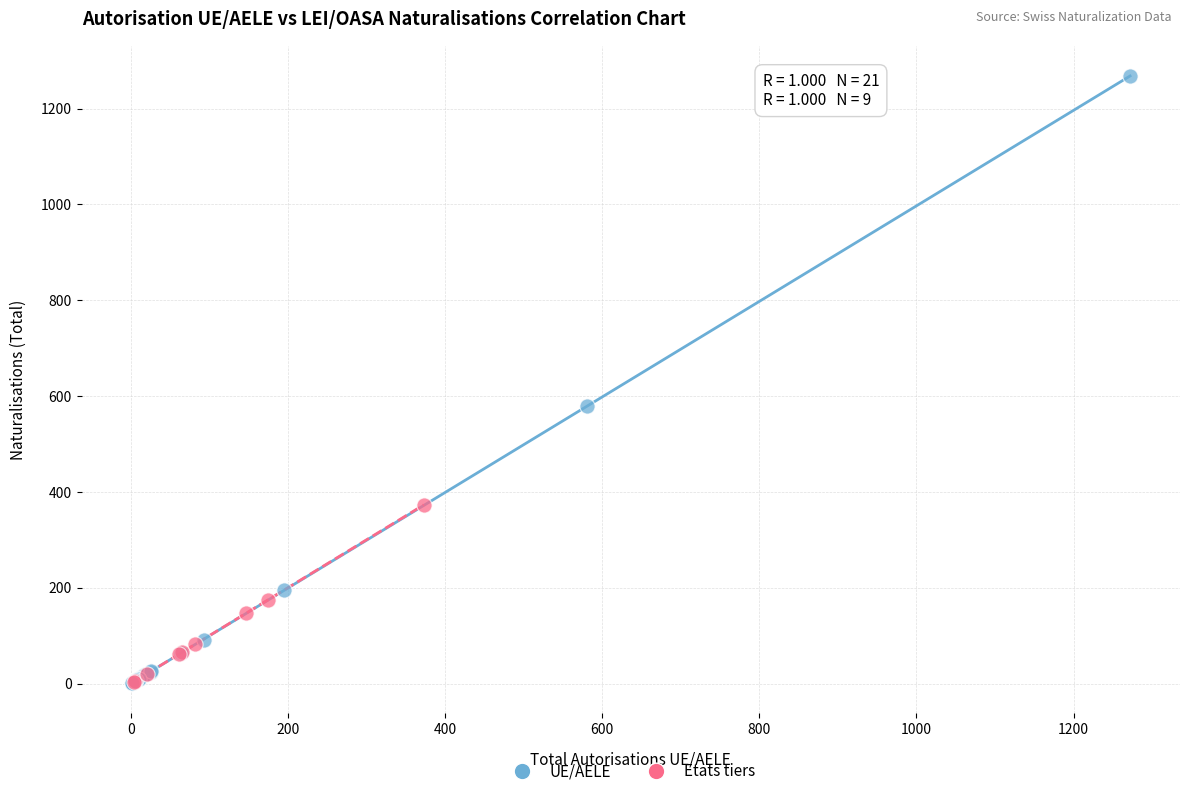

What are all the series names shown in the legend?

UE/AELE, Etats tiers